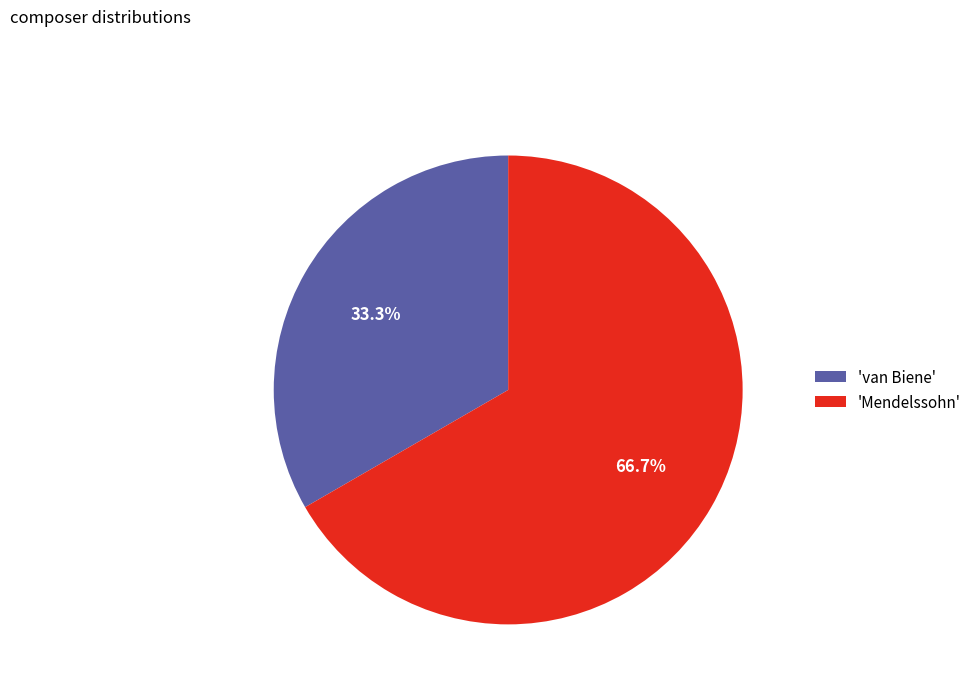

How much of the chart is everything except 'van Biene'?

66.7%